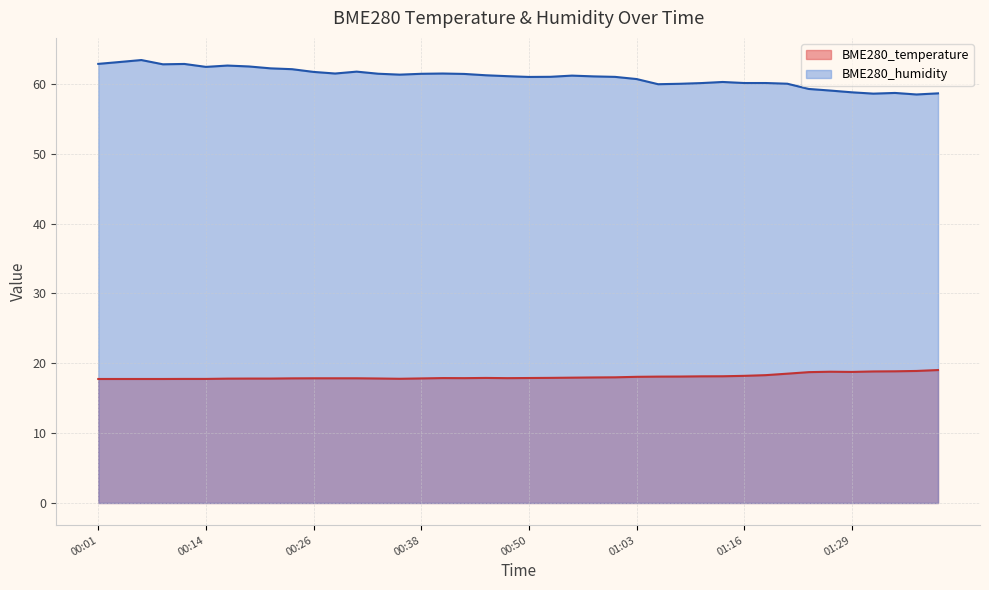

What is the average value of the BME280_temperature series?

18.1